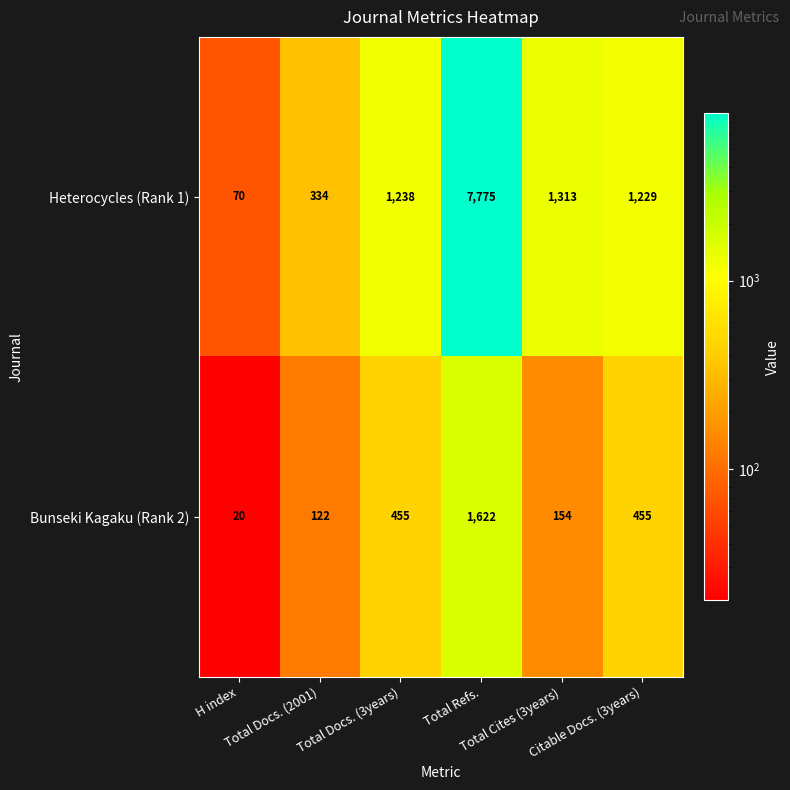

What is the difference between the second highest and second lowest values in the Bunseki Kagaku (Rank 2) series?

333